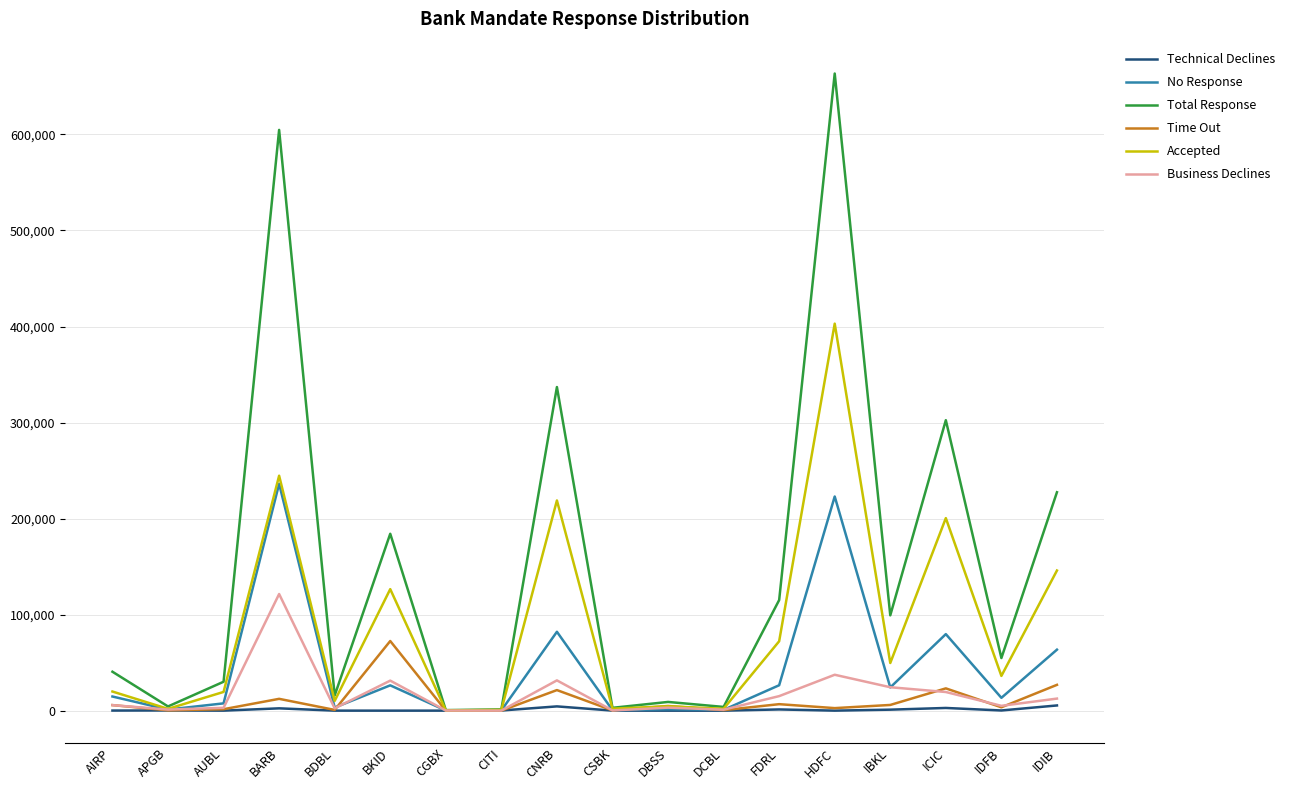

List the series in order of their peak value, highest first.

Total Response, Accepted, No Response, Business Declines, Time Out, Technical Declines